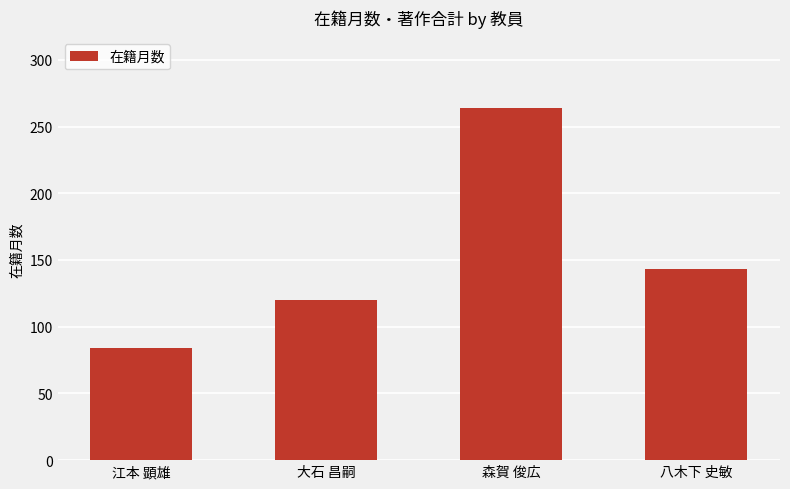

Rank the categories by value from highest to lowest.

森賀 俊広, 八木下 史敏, 大石 昌嗣, 江本 顕雄